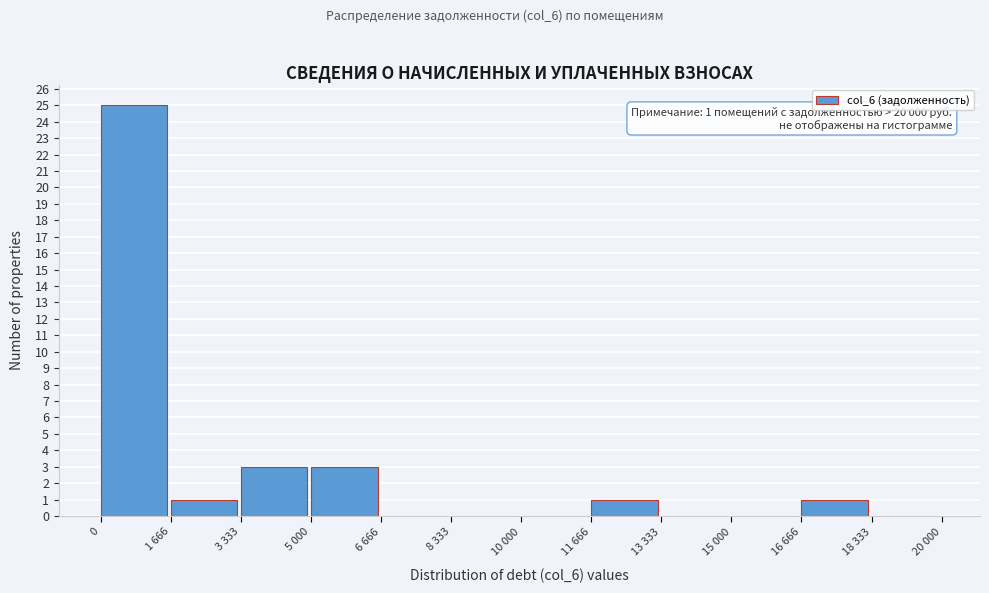

Reading left to right, extract all data points from this chart.

0=25	1 666=1	3 333=3	5 000=3	6 666=0	8 333=0	10 000=0	11 666=1	13 333=0	15 000=0	16 666=1	18 333=0